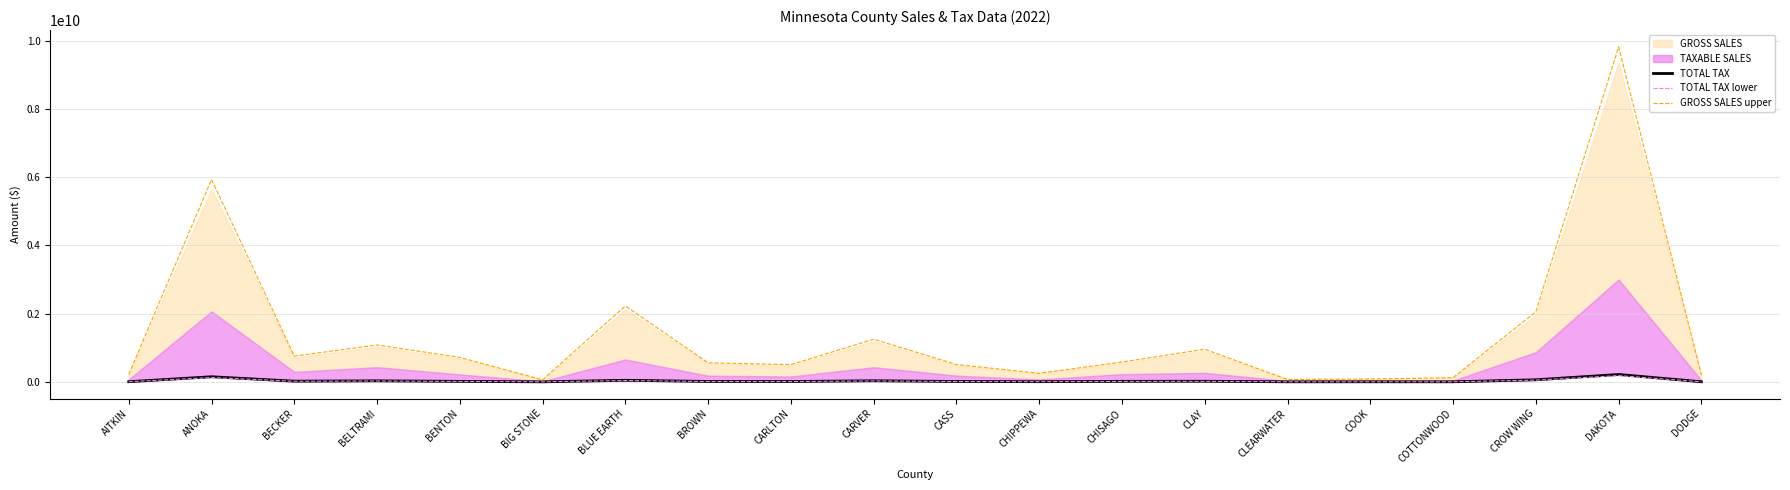

What is the maximum value for GROSS SALES upper?

9818851924.4